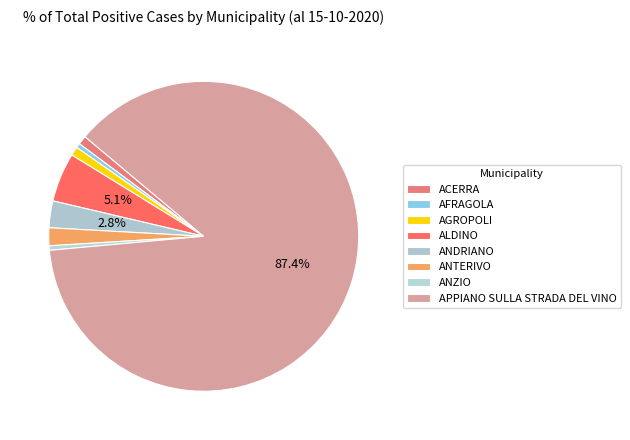

Which category has the smallest portion of the pie?

AFRAGOLA